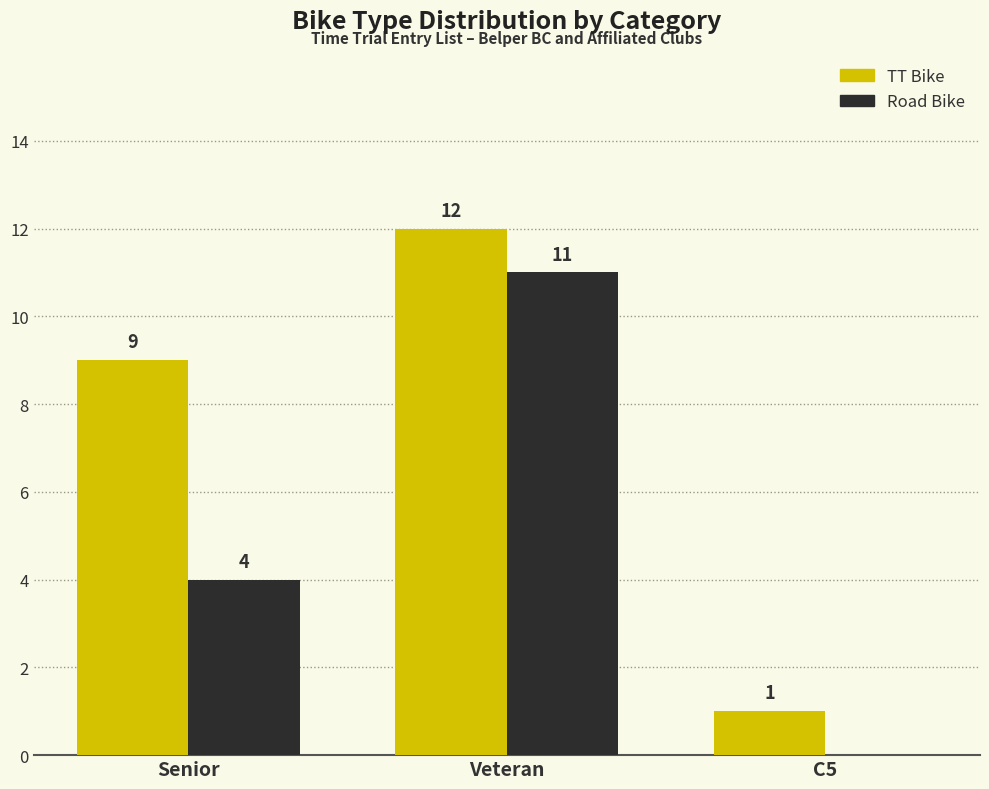

Where is Road Bike nearest to the value 5?

Senior